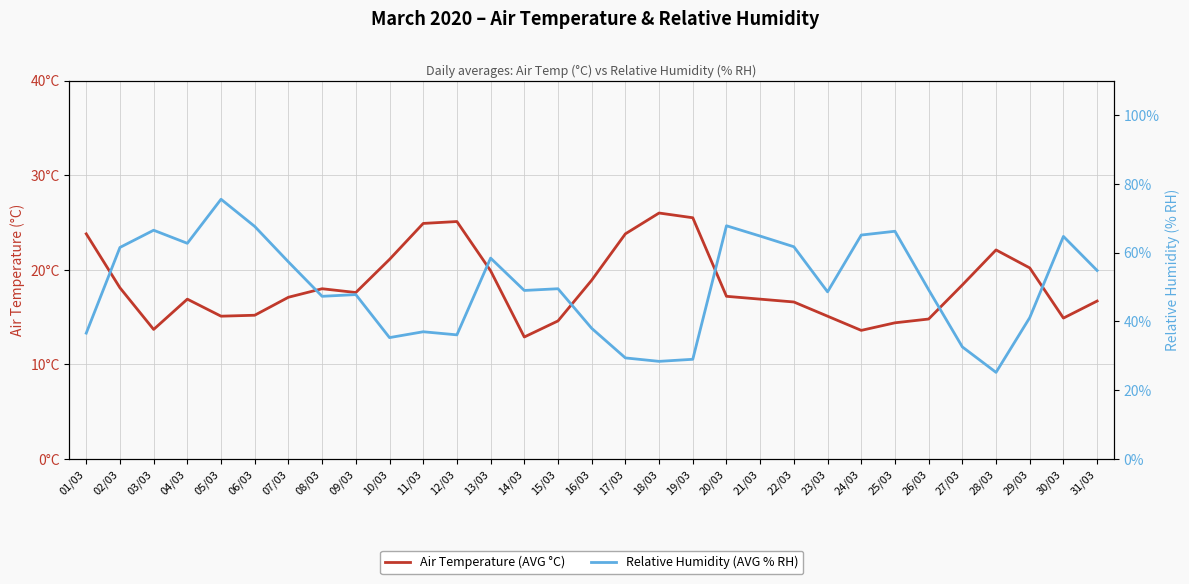

What is the label of the 22nd point from the left?

22/03